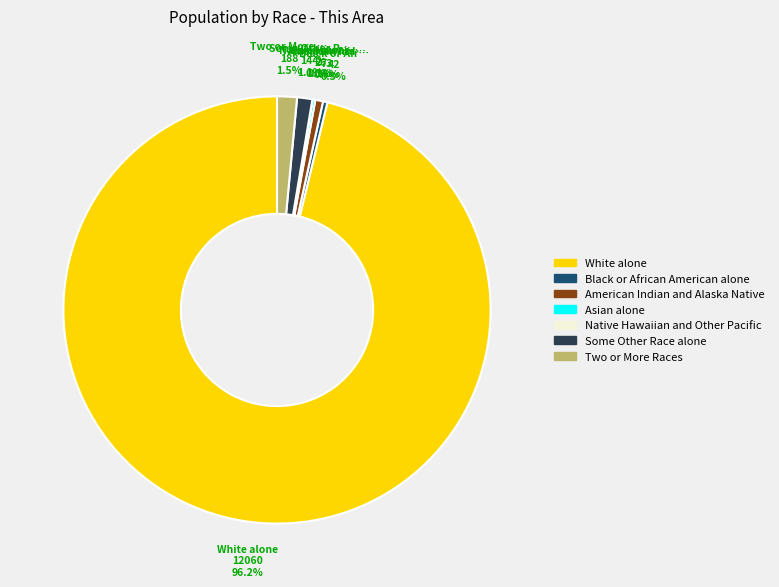

Is there a majority slice in this chart?

Yes